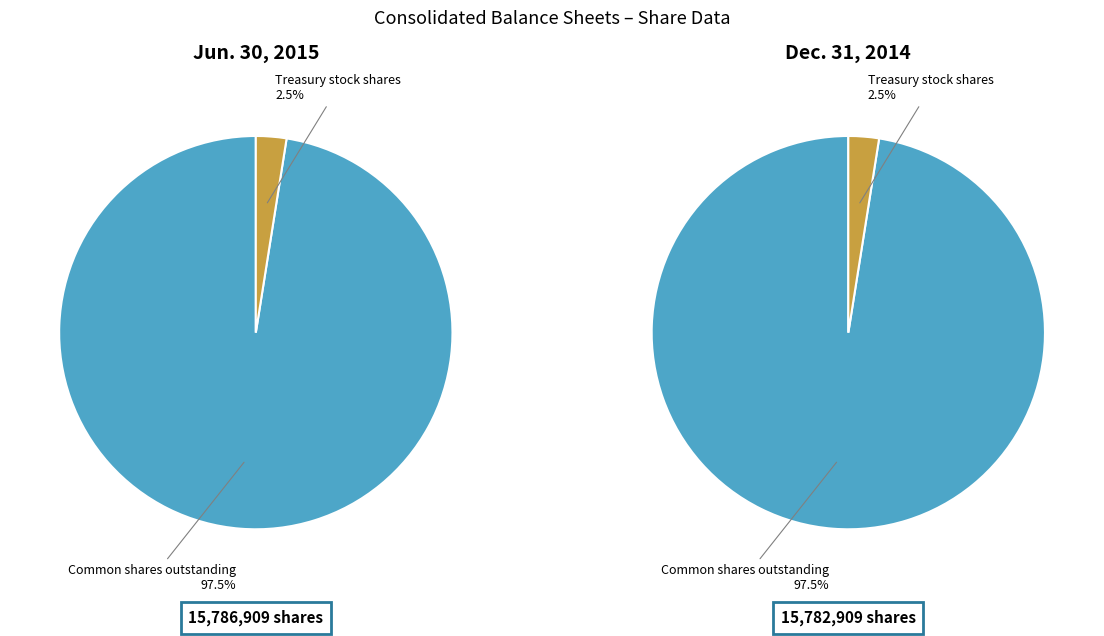

Which category has the smallest portion of the pie?

Treasury stock shares